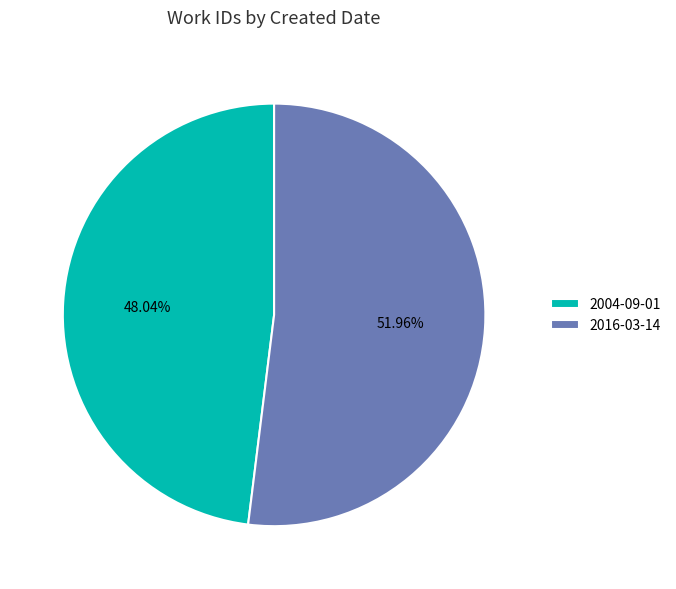

Is the sum of 2016-03-14 and 2004-09-01 greater than half?

Yes